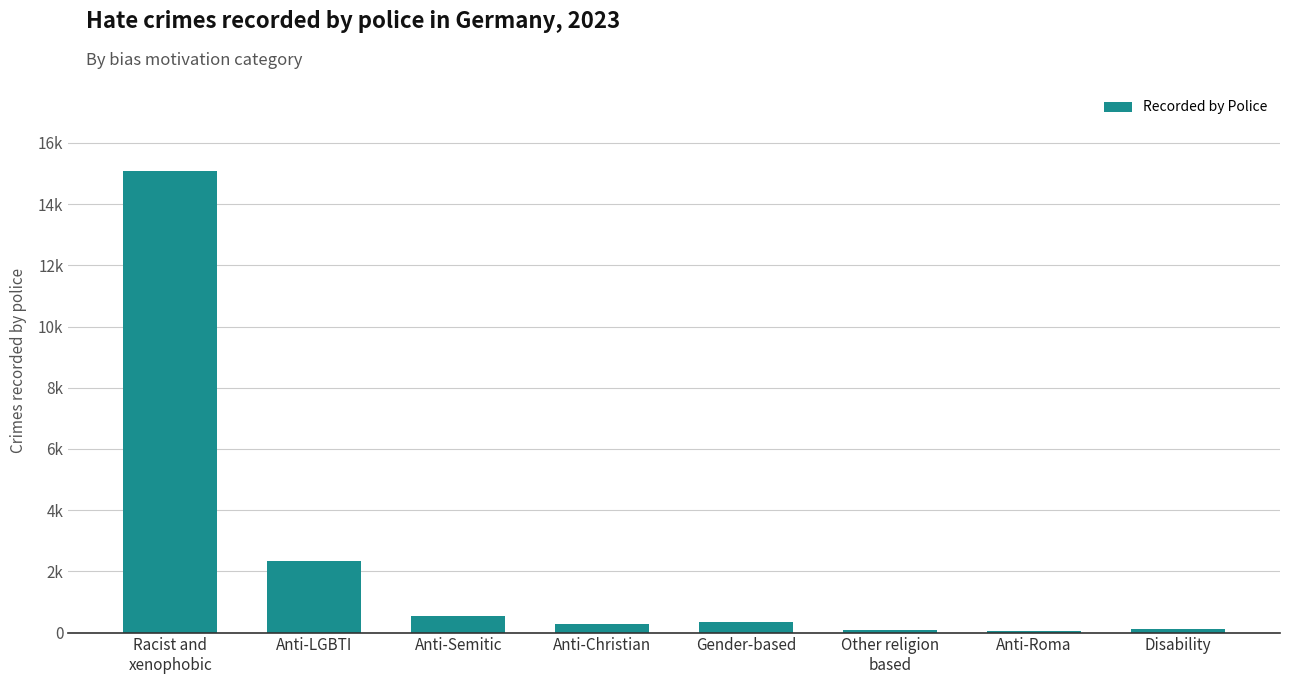

At which label is the value closest to 7559?

Anti-LGBTI